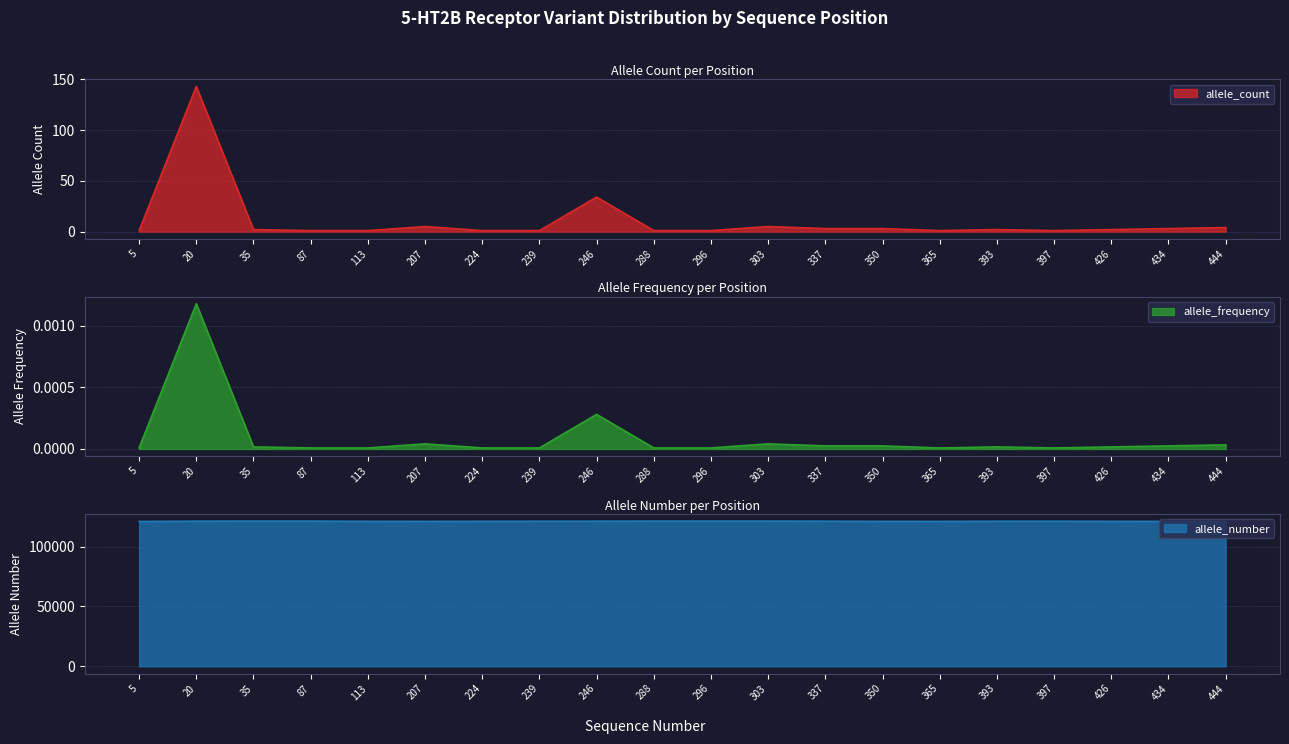

How many lines are shown in the chart?

3